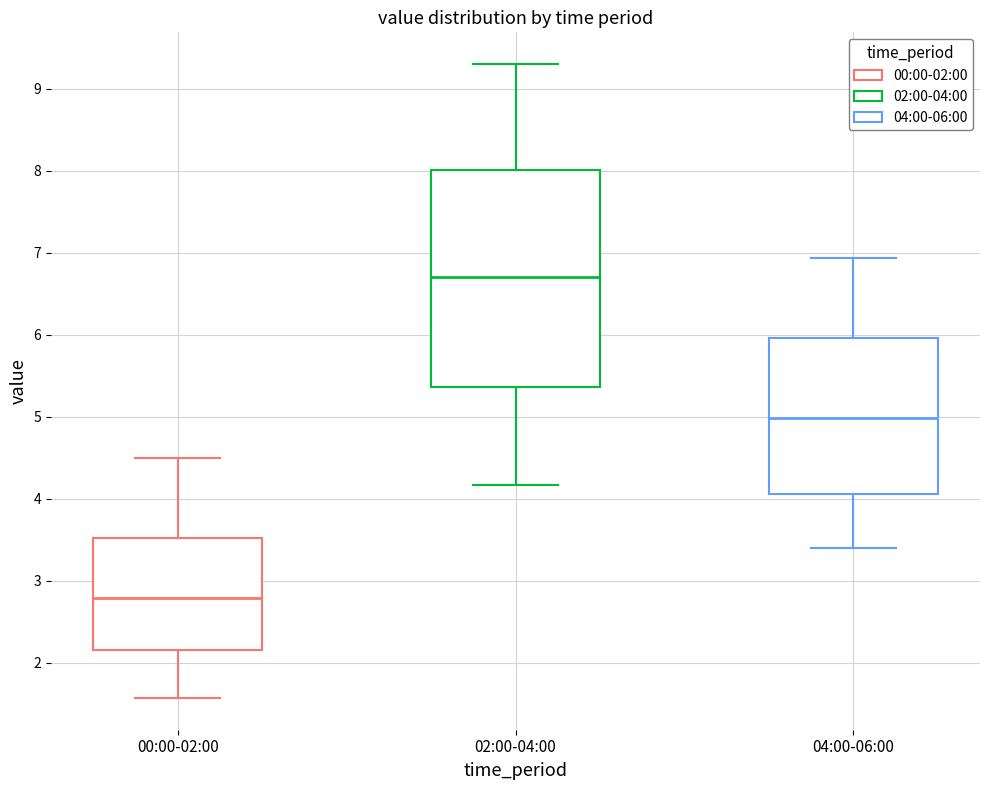

Reading left to right, transcribe this box plot: for each box, give where its median line is, the range the box spans, and where its two whiskers end, as read against the y-axis. The values are not printed on the chart, so give them approximately, as read against the axis.

00:00-02:00: median 2.8, box 2.2 to 3.5, whiskers 1.6 to 4.5
02:00-04:00: median 6.7, box 5.4 to 8.0, whiskers 4.2 to 9.3
04:00-06:00: median 5.0, box 4.1 to 6.0, whiskers 3.4 to 6.9